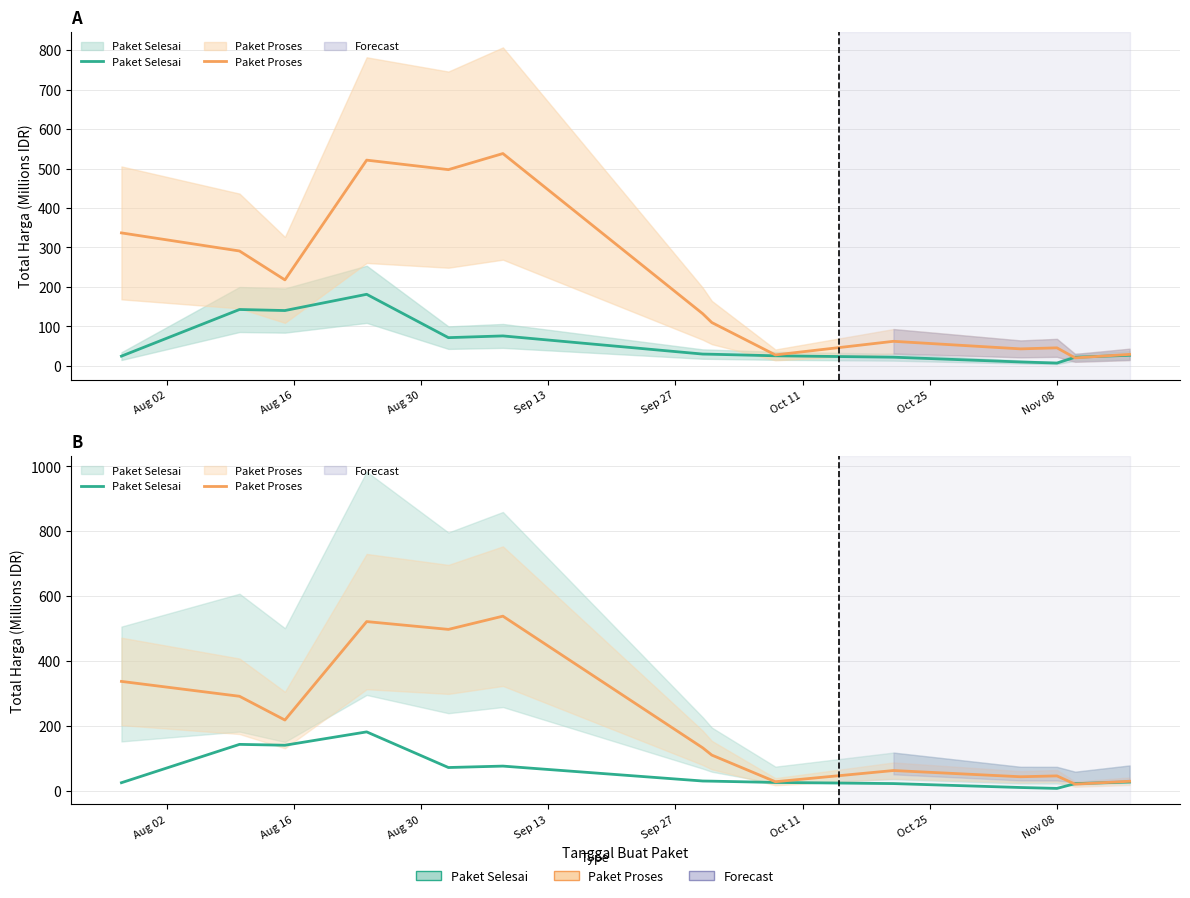

Which series ends up on top after the final intersection of Paket Proses and Paket Selesai?

Paket Proses